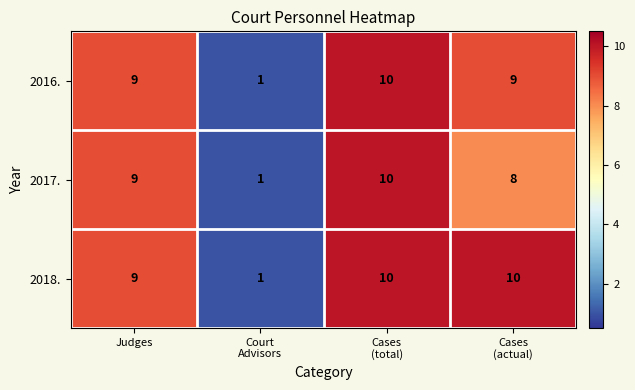

The 2018. series shows 9 at Judges. True or false?

True